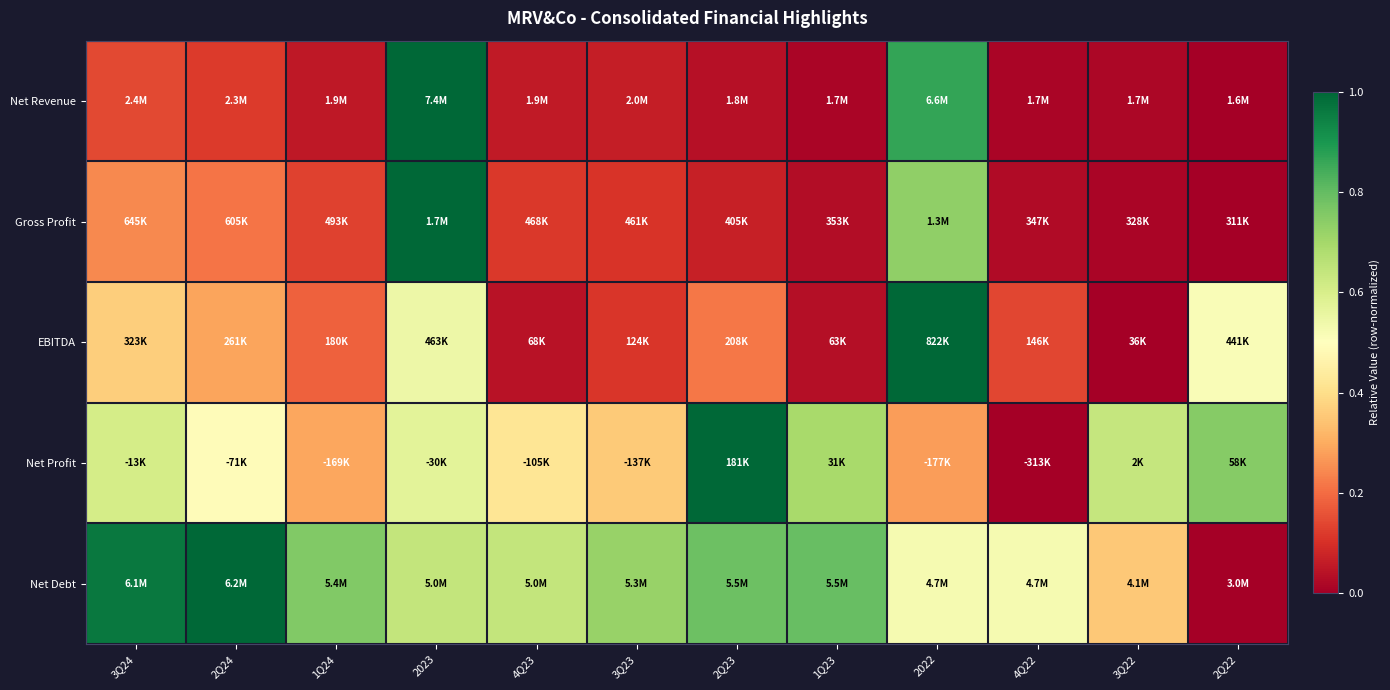

At which category does the chart reach its minimum across all series?

2Q22